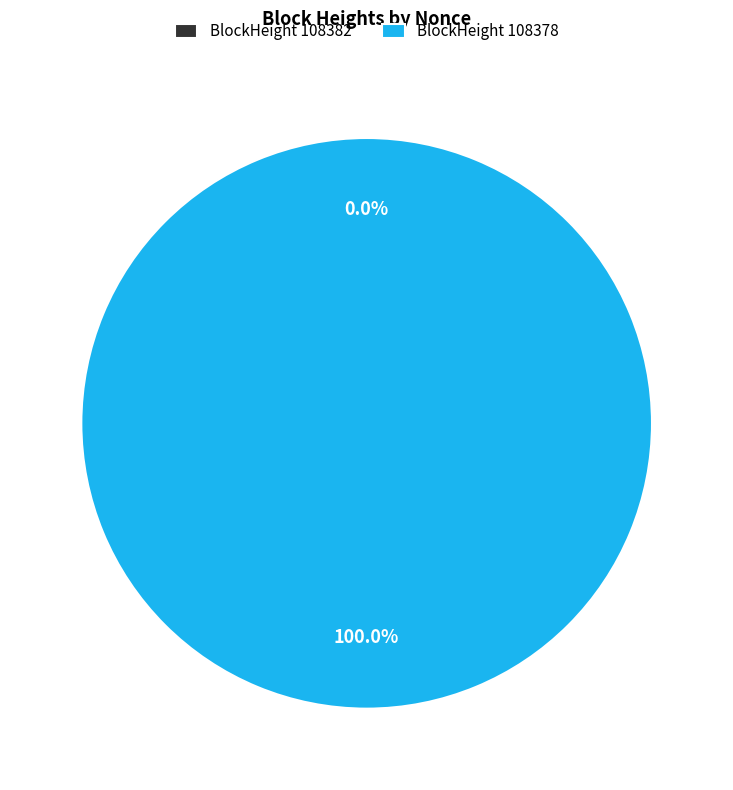

How many slices are in this pie chart?

2